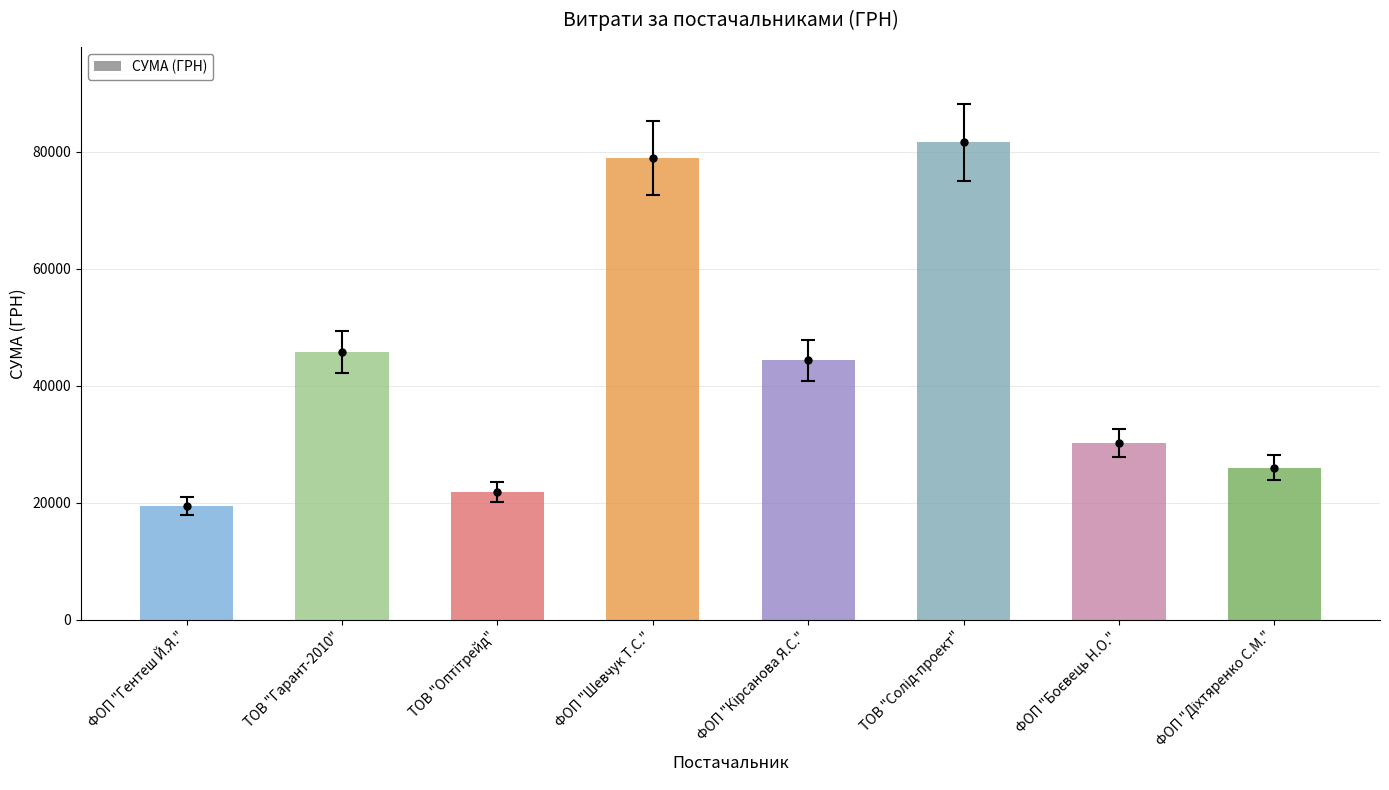

What position from the left is ФОП "Шевчук Т.С."?

4